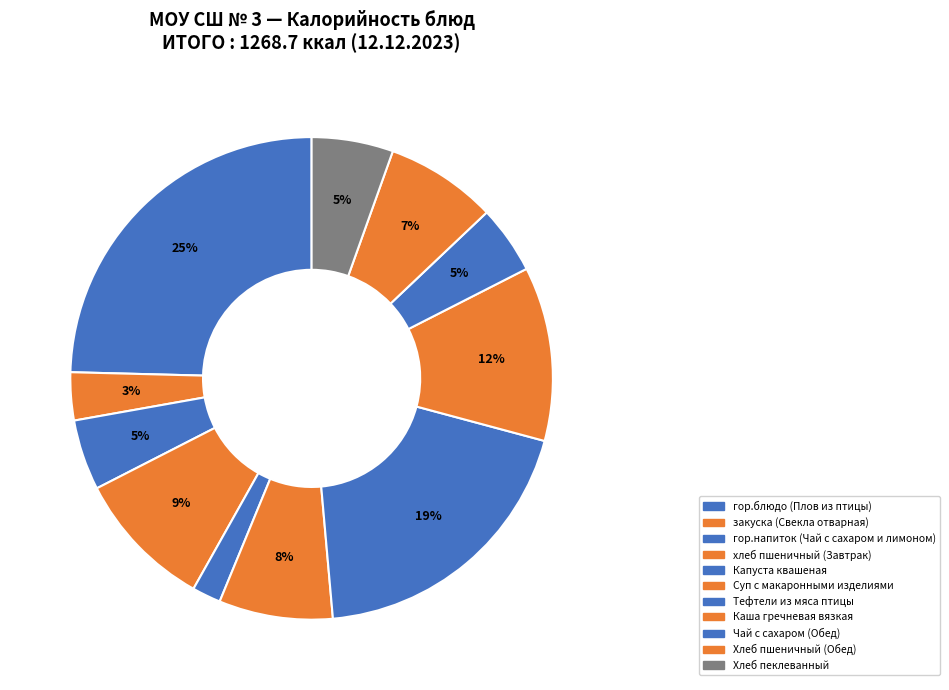

Count the number of slices in the pie.

11